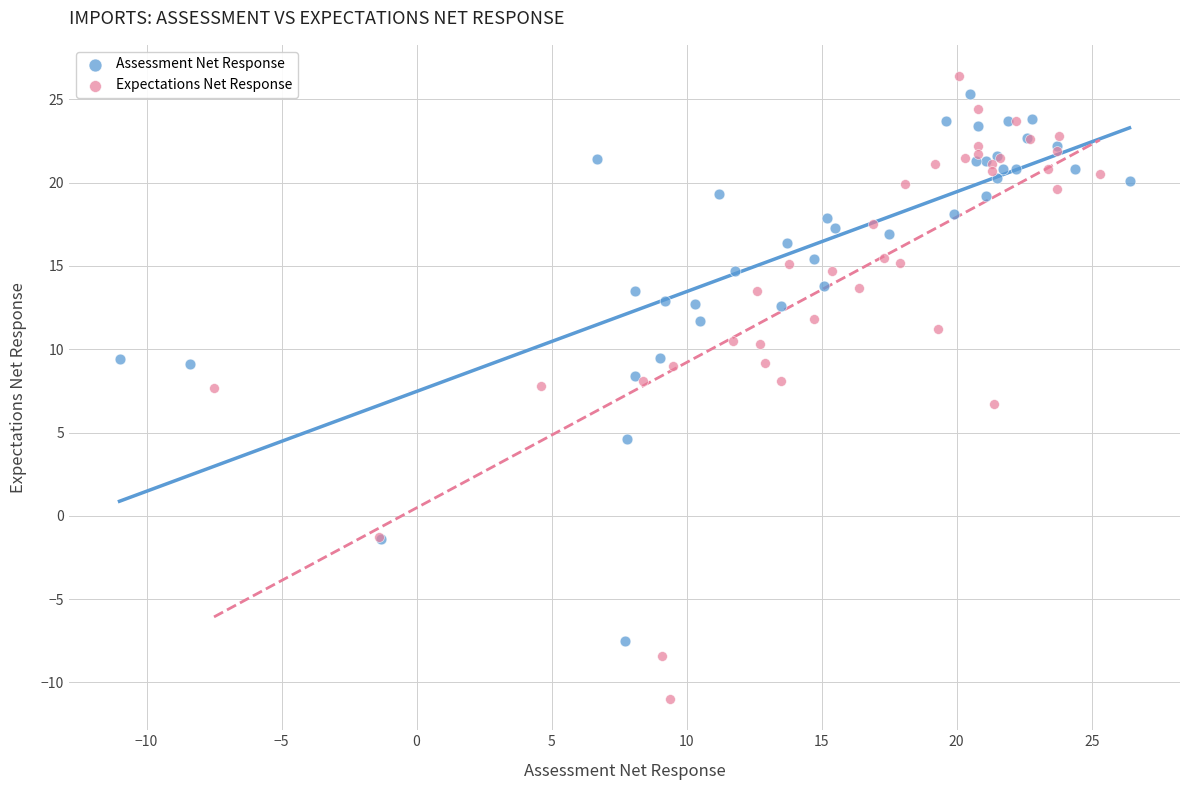

Which series contains the lowest Y value?

Expectations Net Response